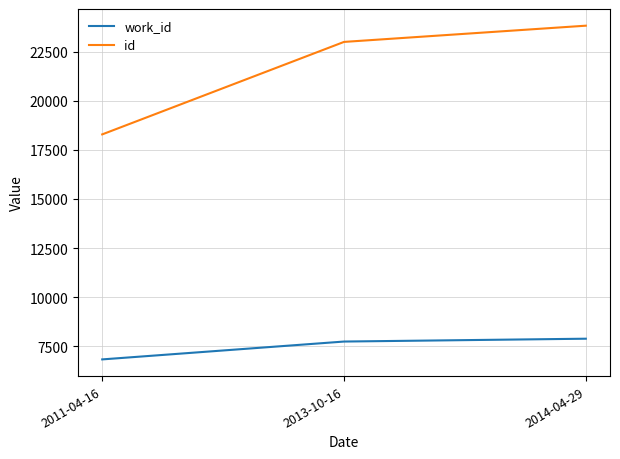

What position from the right is 2014-04-29?

1